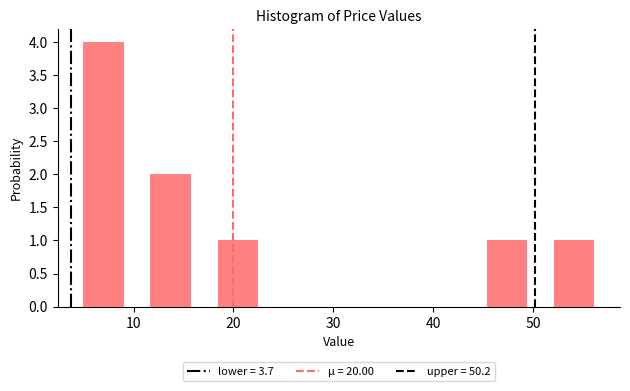

What is the height of the bar covering 17 to 24 on the x-axis? Neither the bar edges nor the heights are printed on the chart, so give them approximately, as read against the axes.

1